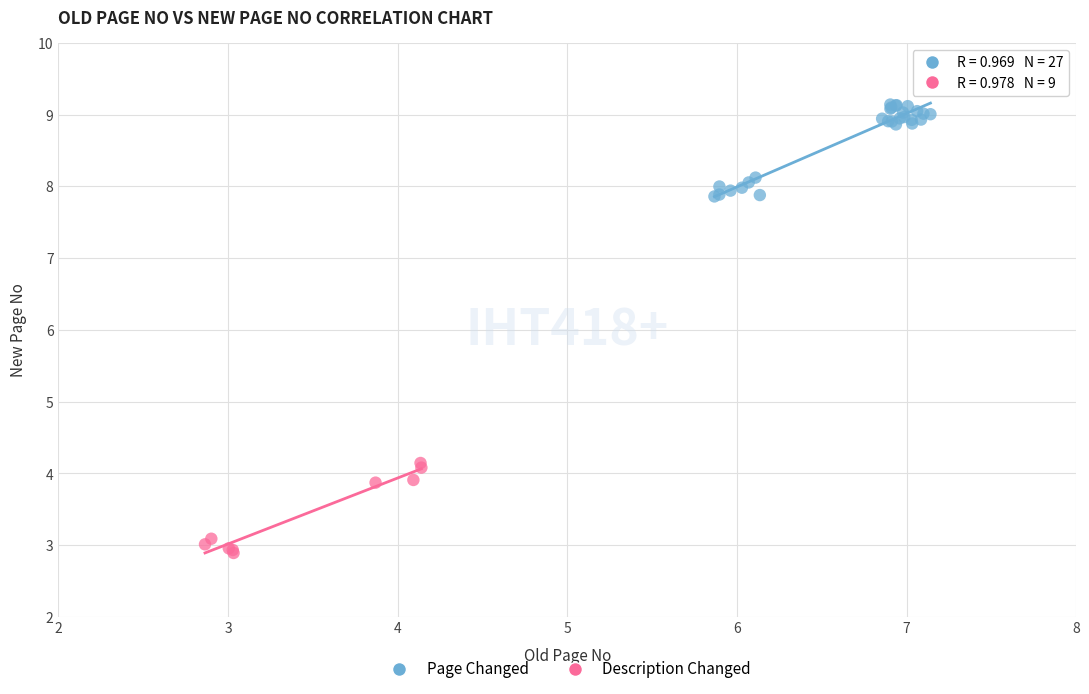

Which series has the largest Y range (max minus min)?

Page Changed